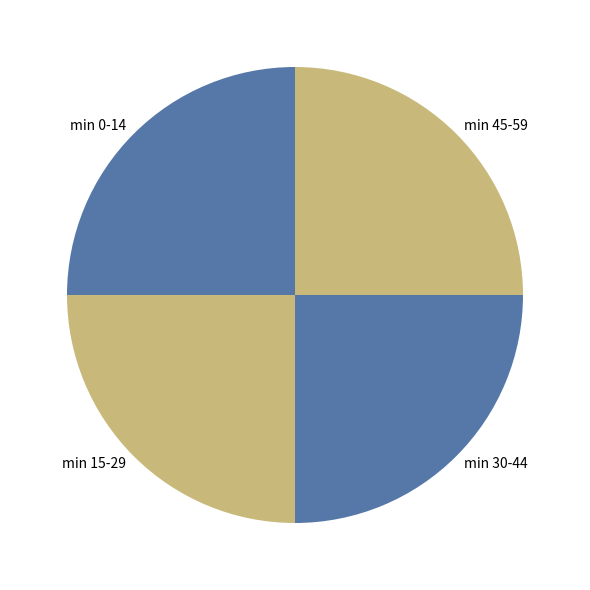

How many segments does this pie chart have?

4